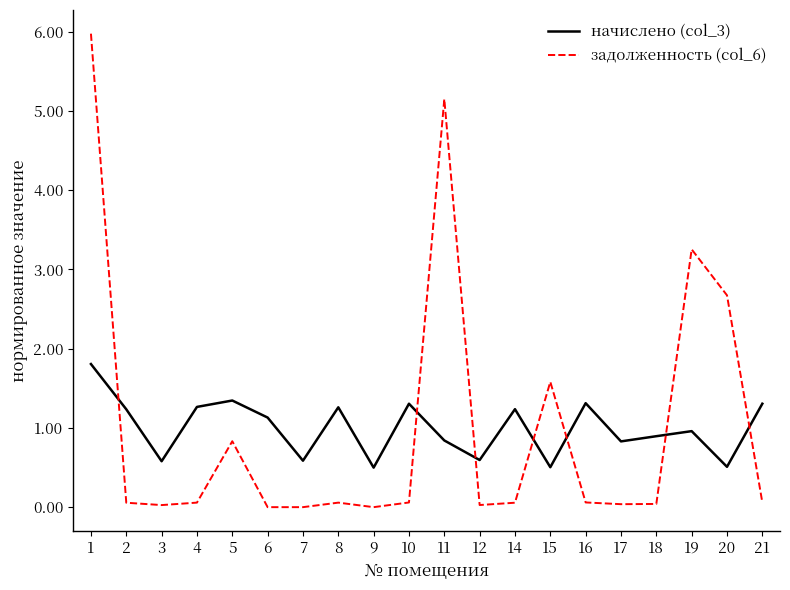

Rank the series at 19 from lowest to highest value.

начислено (col_3), задолженность (col_6)